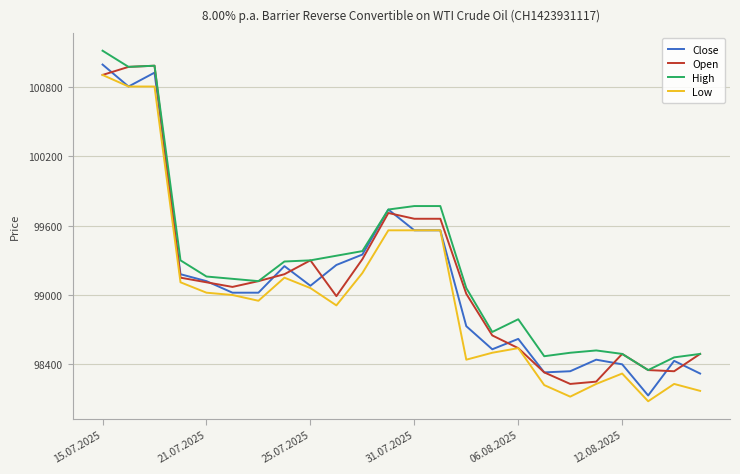

How many lines are shown in the chart?

4